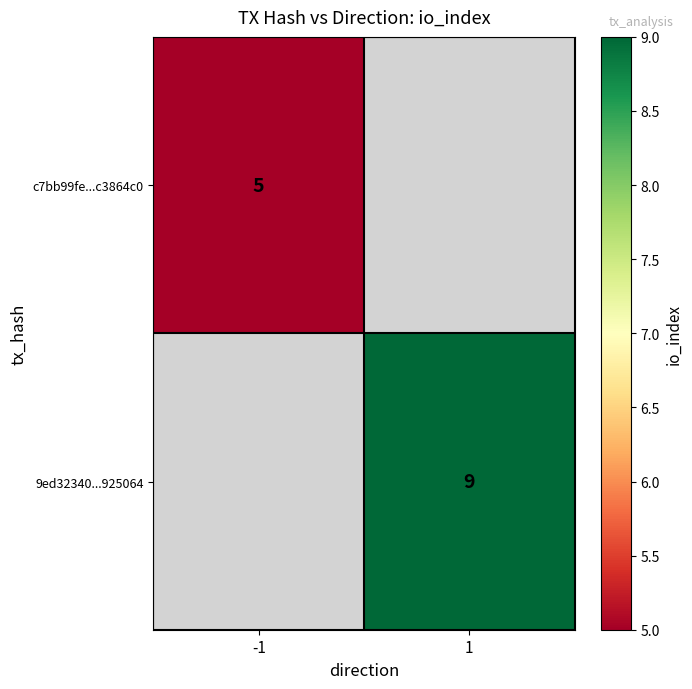

The value of c7bb99fe...c3864c0 at -1 is 7. True or false?

False